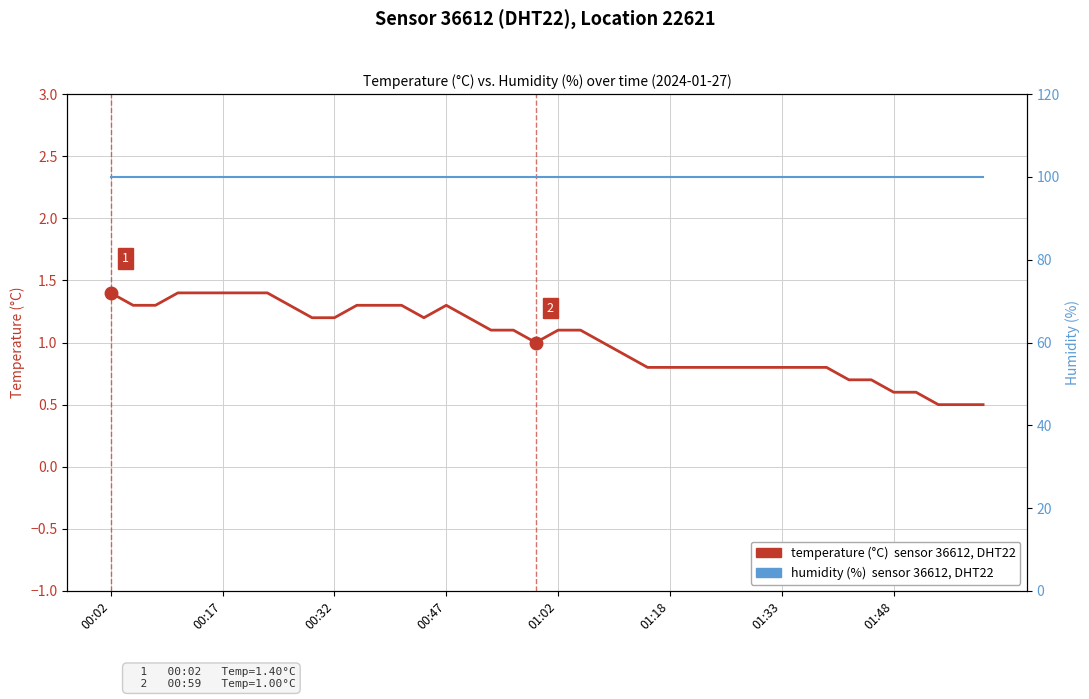

At how many categories does at least one series exceed 74?

40